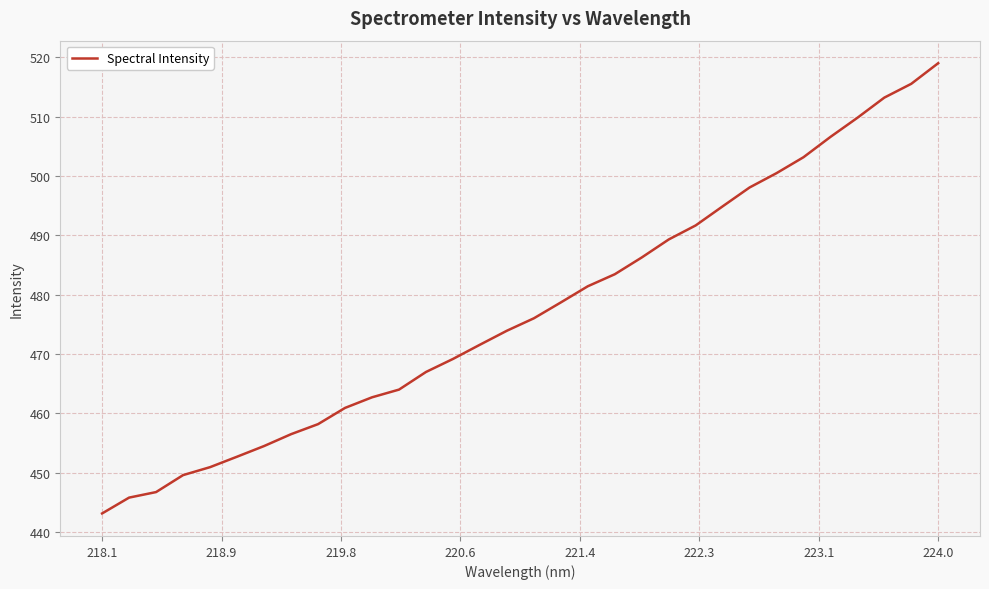

What is the difference between the maximum and minimum values?

75.8